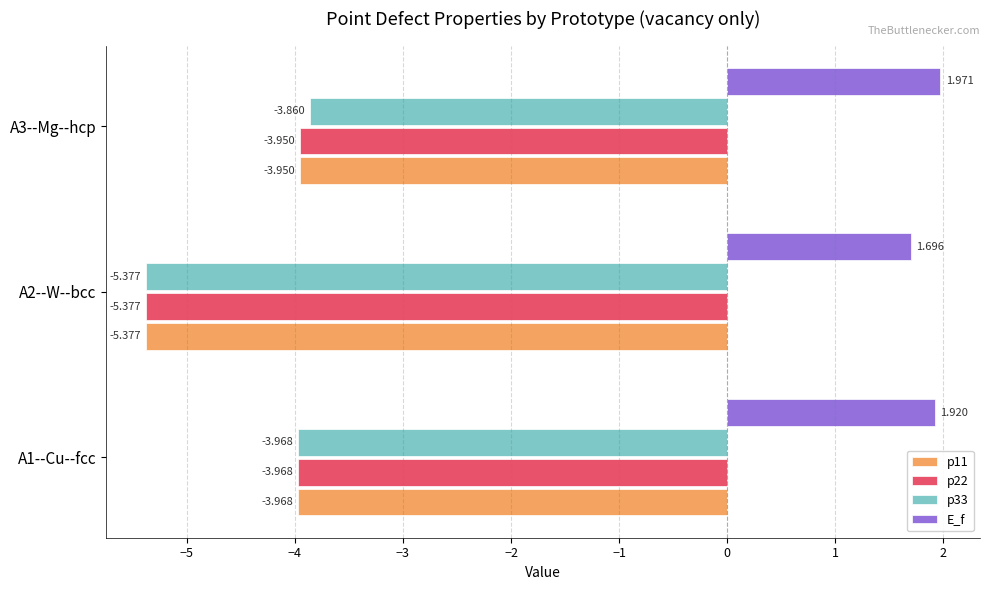

At which category is the sum across all series the highest?

A3--Mg--hcp